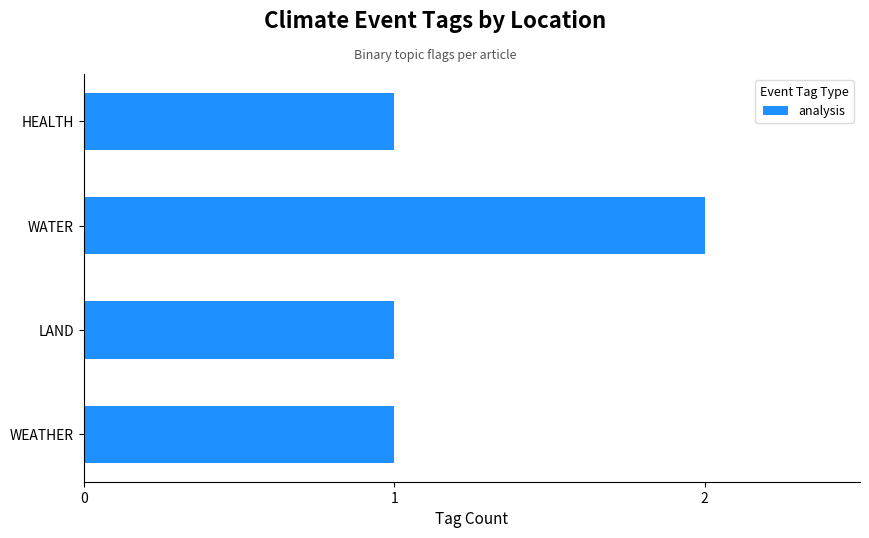

What is the minimum value shown in the chart?

1